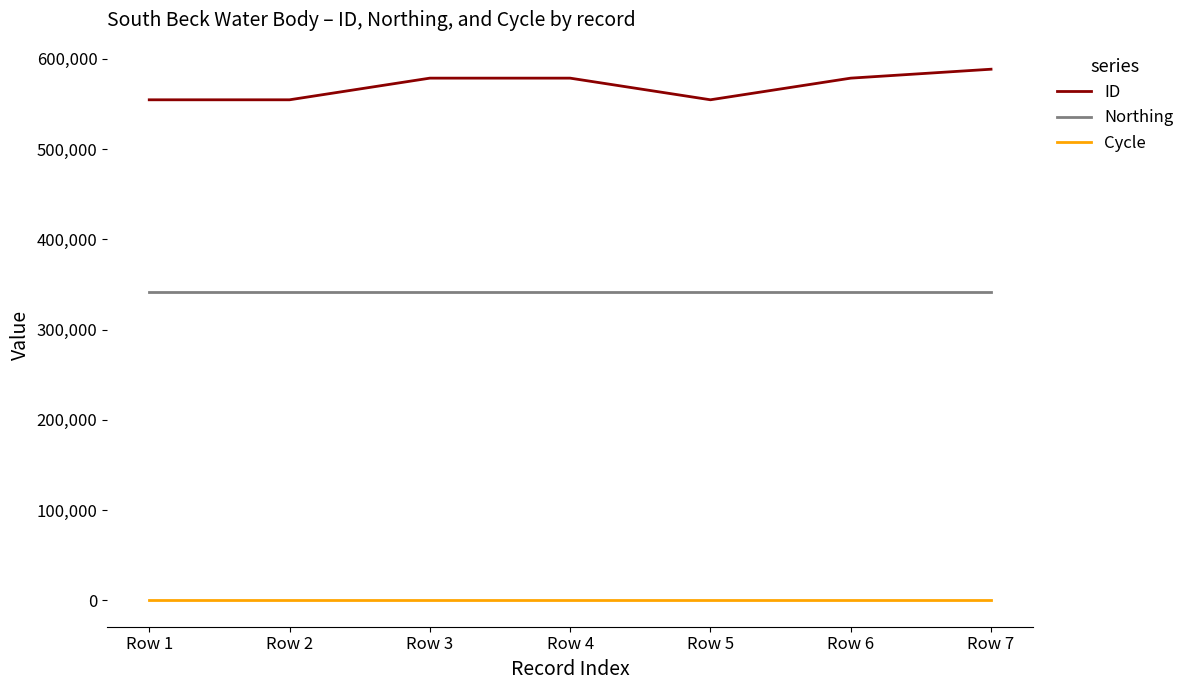

Rank the series by their average value, from highest to lowest.

ID, Northing, Cycle